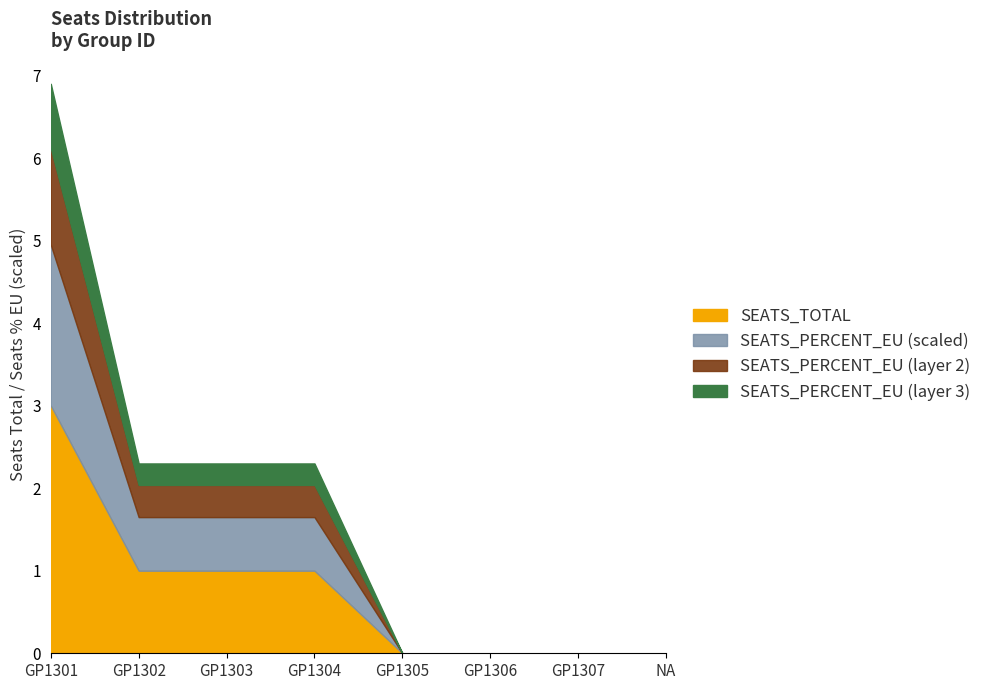

Where is the data nearest to the value 0?

GP1305